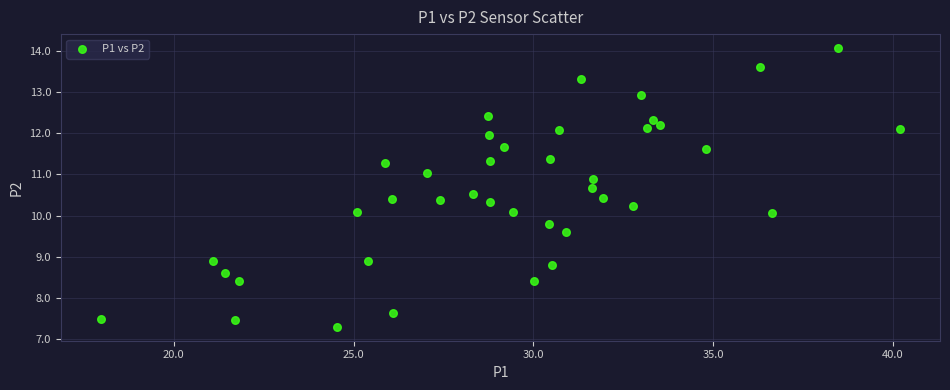

What is the range of Y values (max minus min)?

6.8